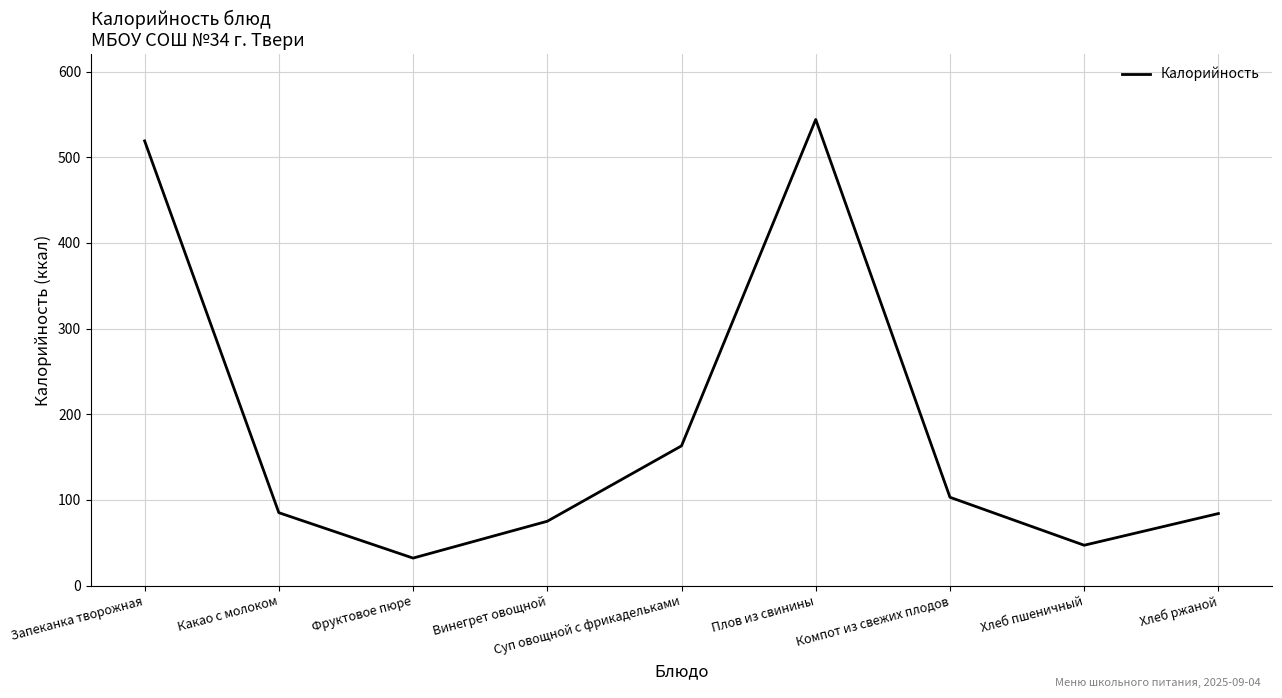

What is the sum of all values?

1652